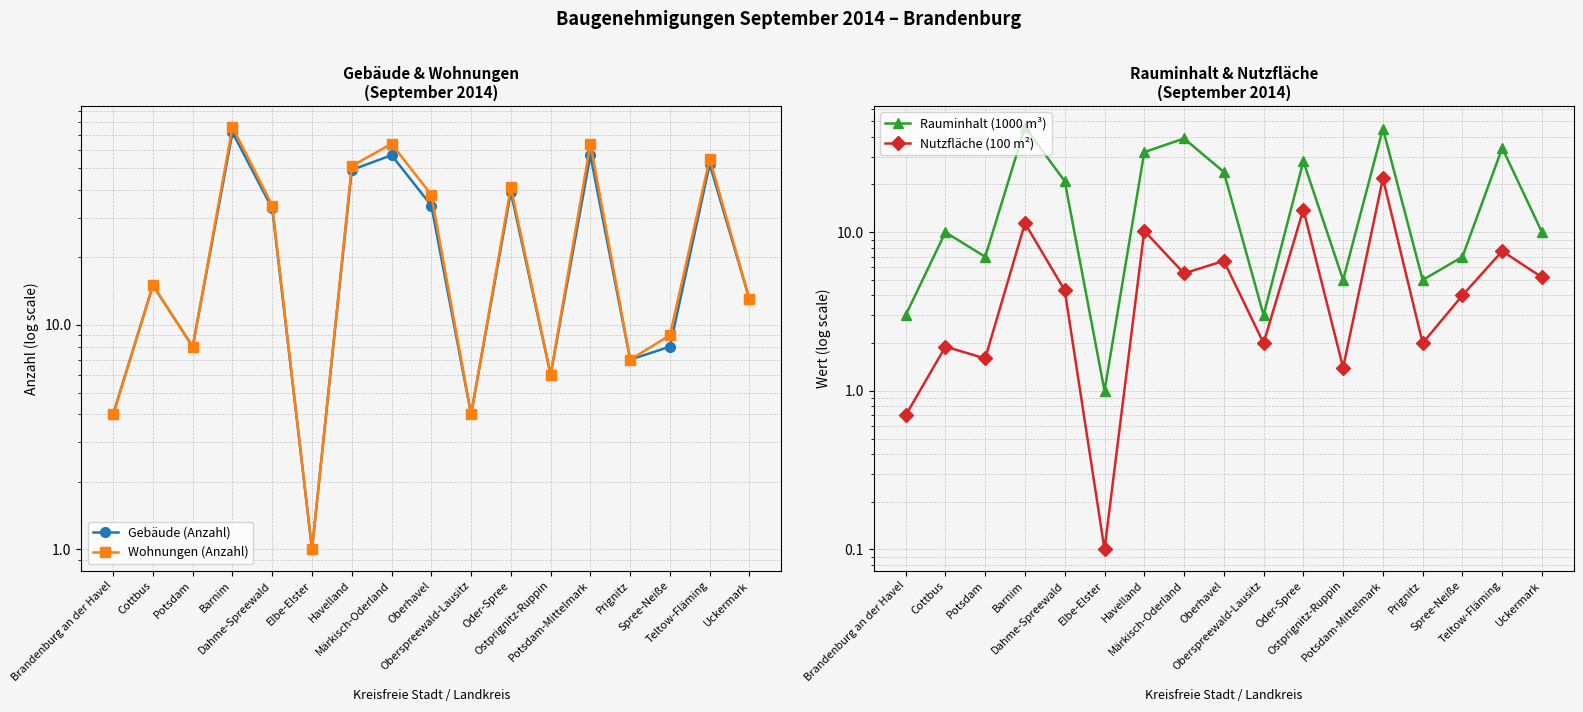

True or false: Wohnungen (Anzahl) has a value of 15.0 at Cottbus.

True